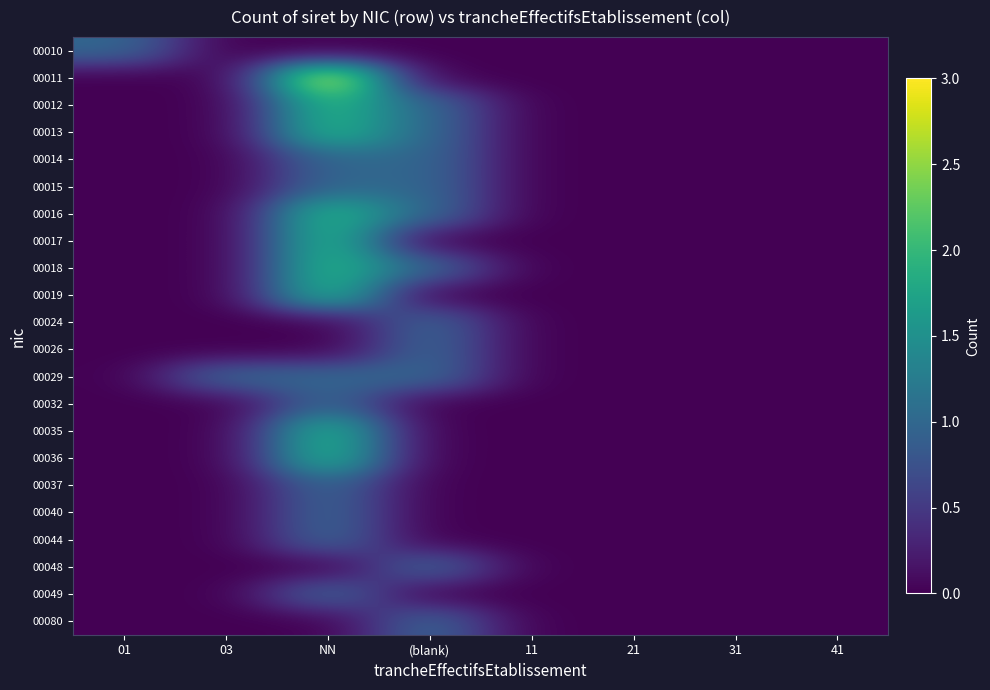

What is the spread (max minus min) of values at NN?

3